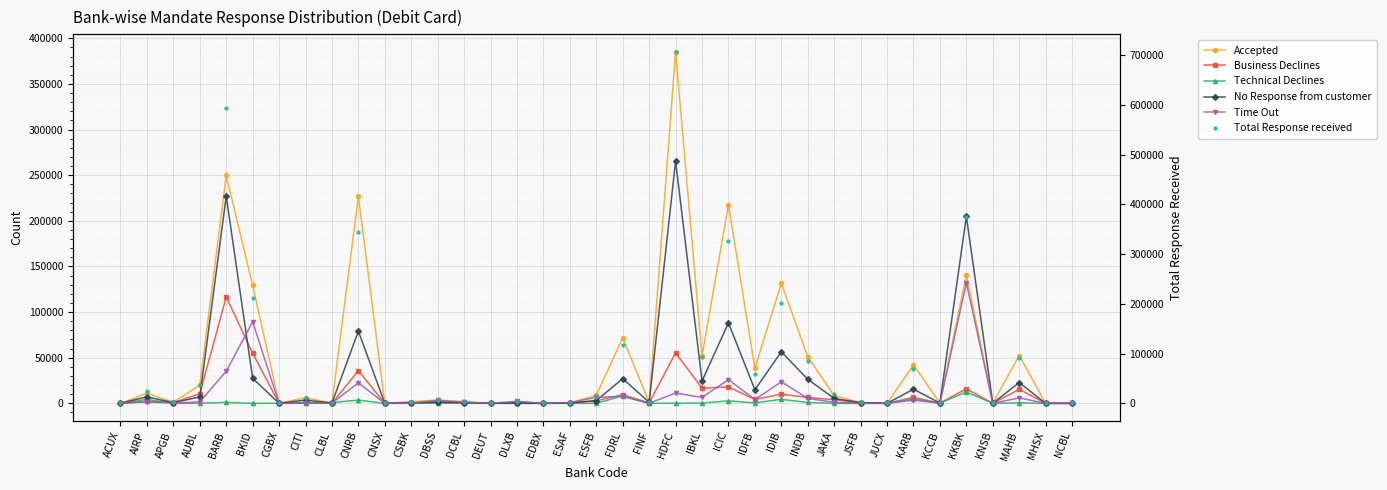

What is the total value across all series at MAHB?

188778